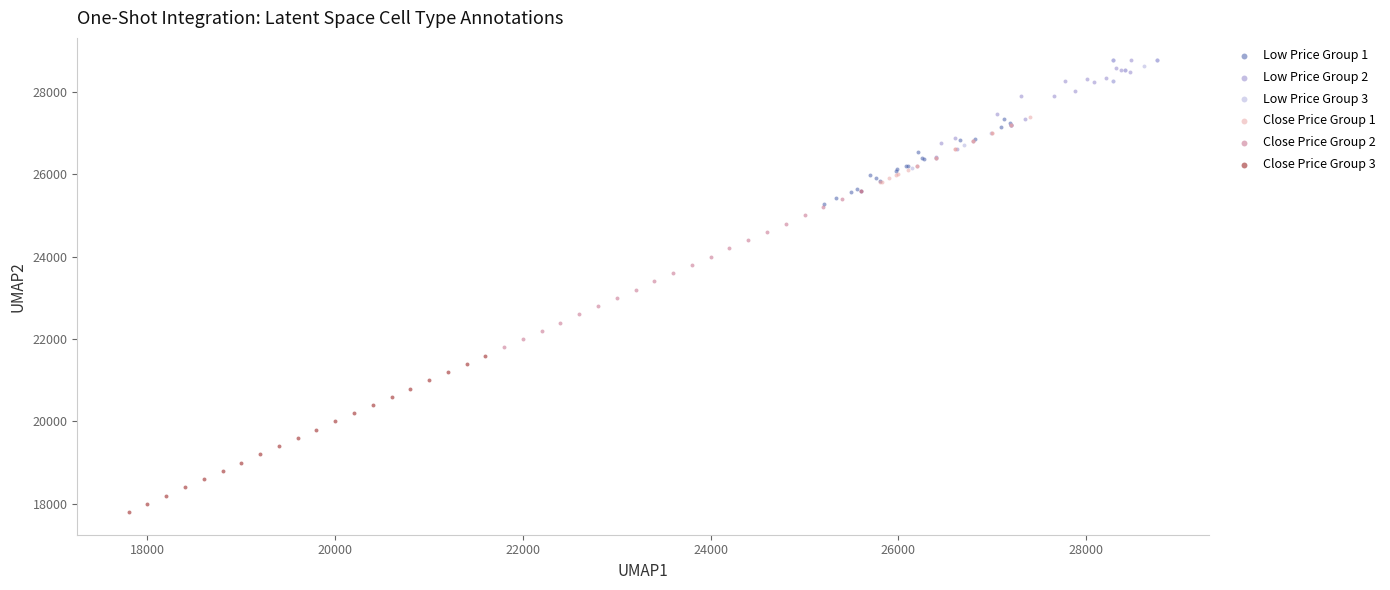

Which series reaches the minimum Y coordinate?

Close Price Group 3